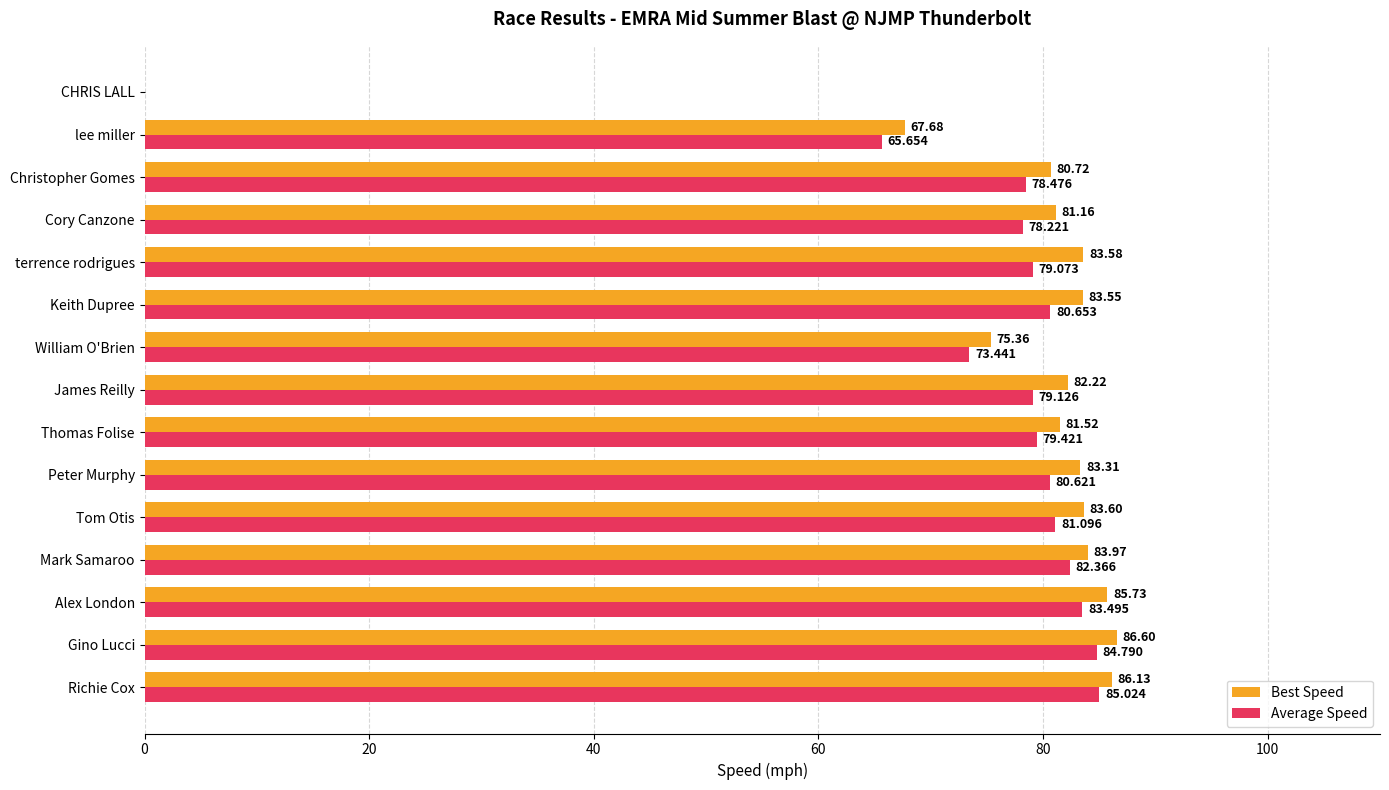

What is the sum of all Average Speed values?

1111.5